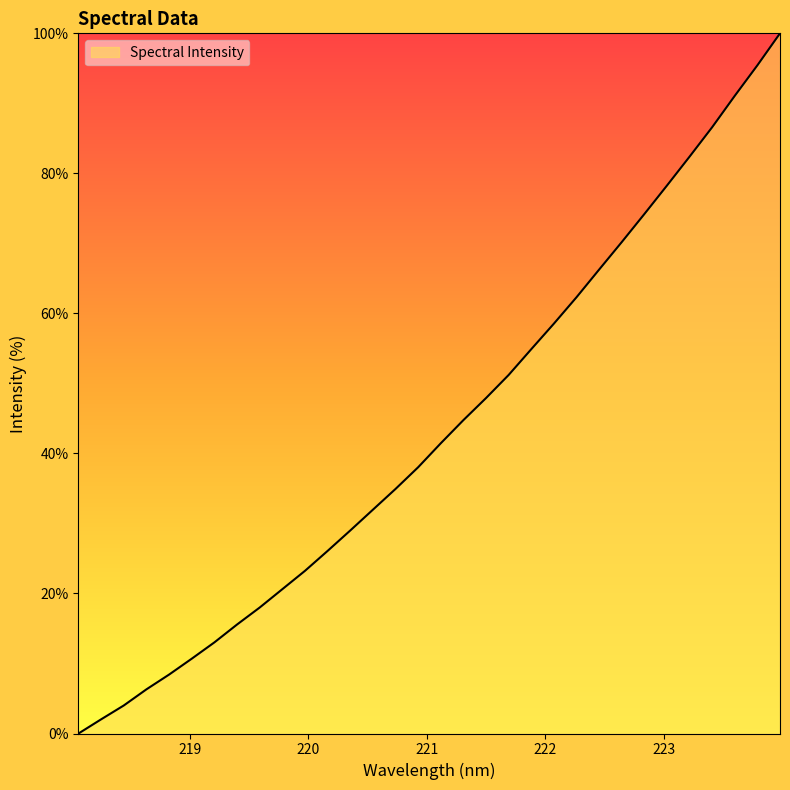

What is the maximum value shown in the chart?

100.0